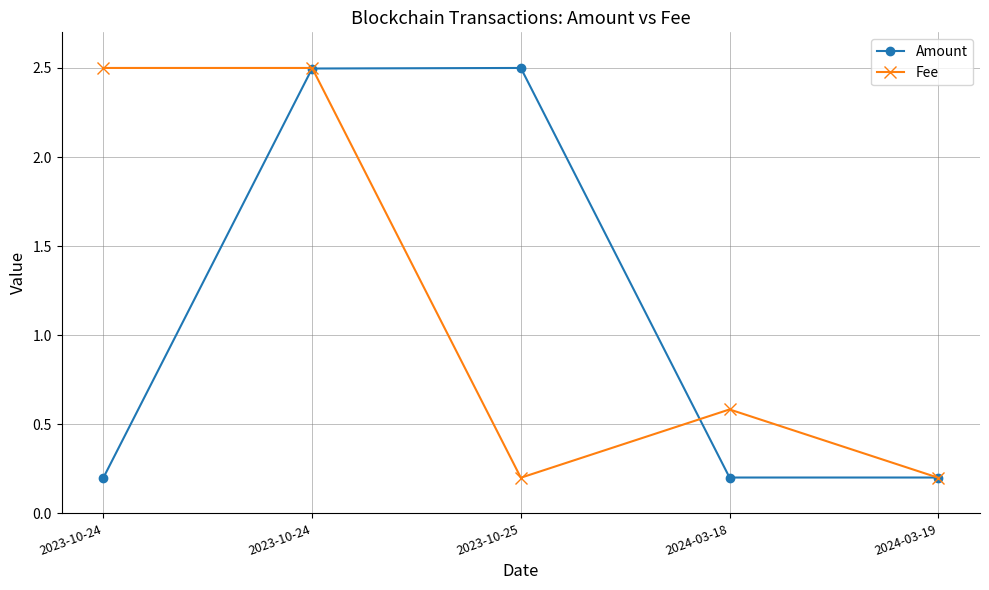

What is the maximum value for Fee?

2.5